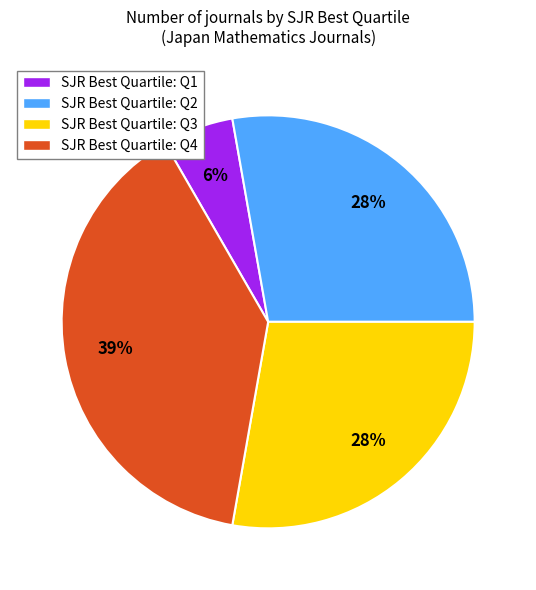

To the nearest percent, what is the difference between the largest and smallest slice percentages?

33%